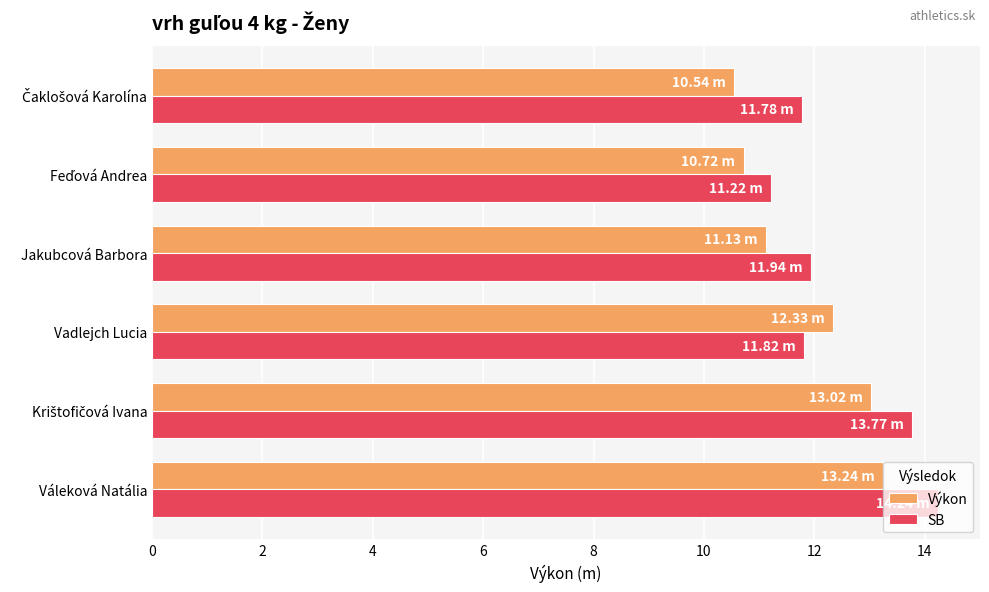

What is the sum of all SB values?

74.8